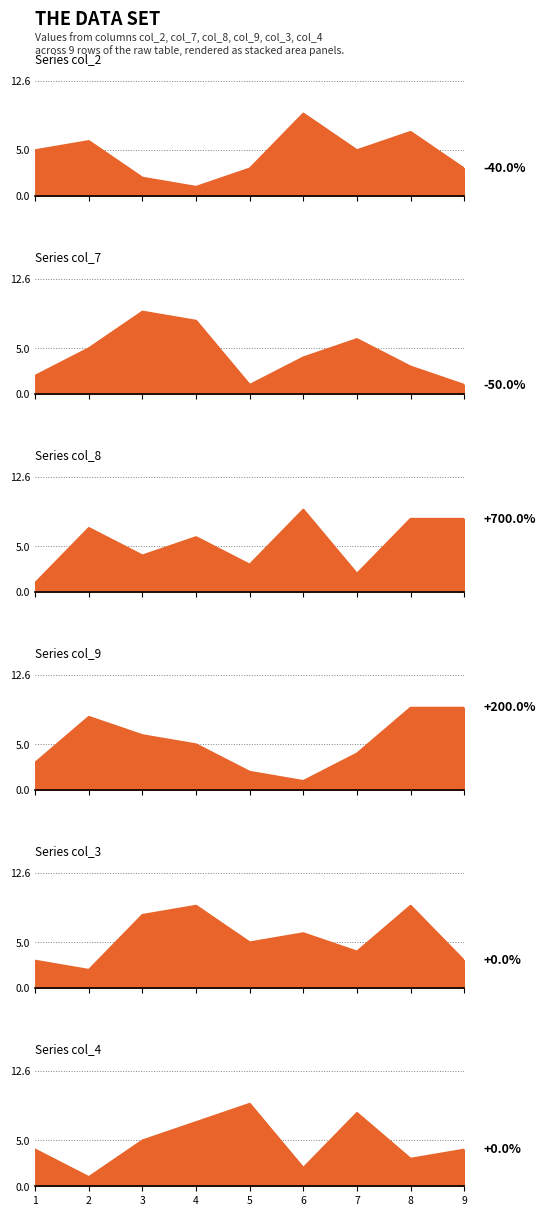

What is the minimum value shown in the chart?

1